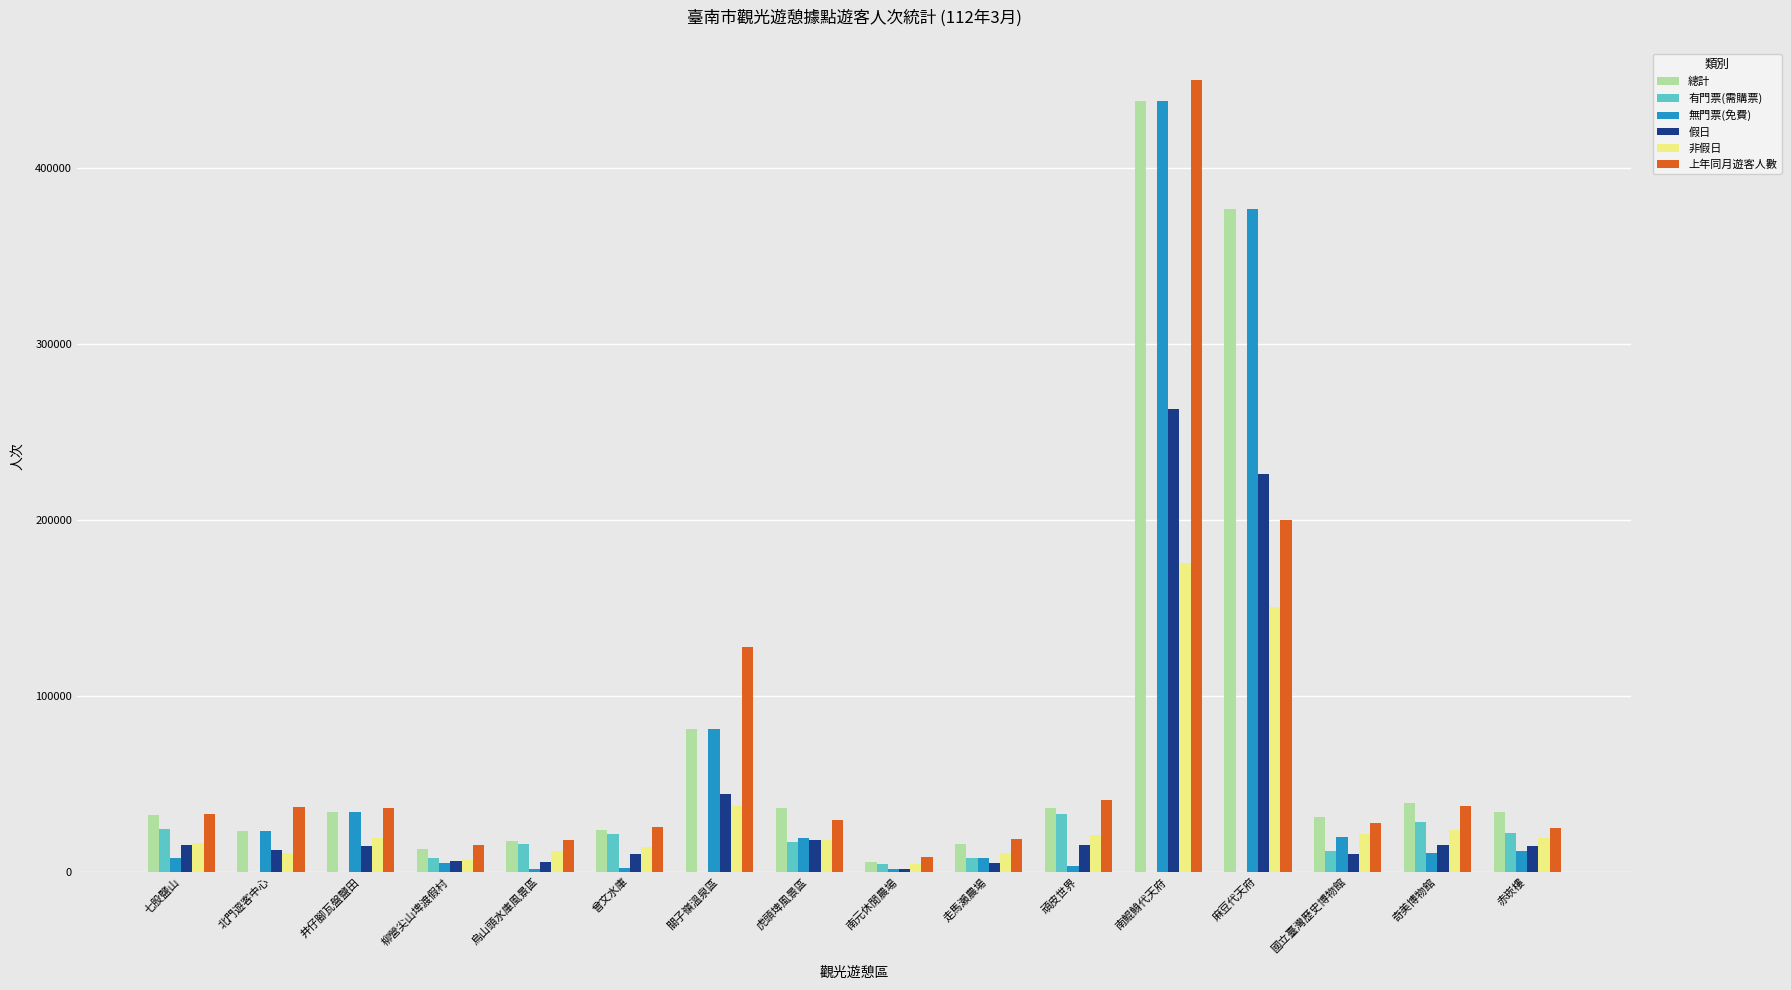

What is the sum of all 有門票(需購票) values?

192982